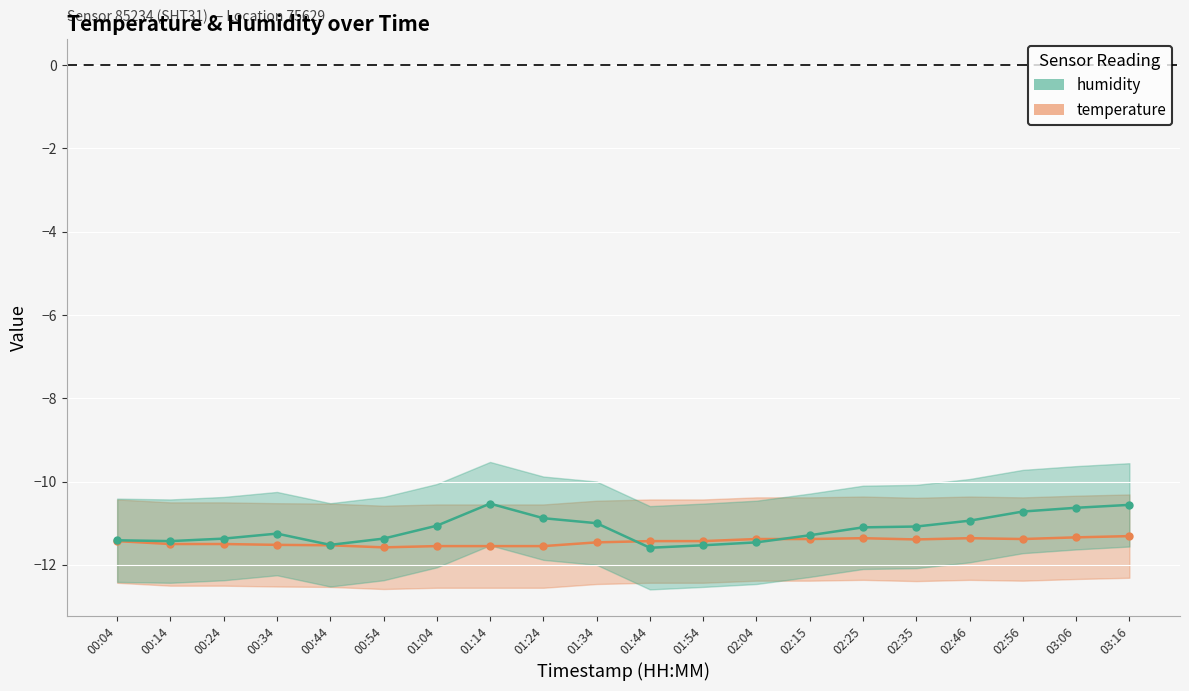

True or false: humidity and temperature cross at least once.

True